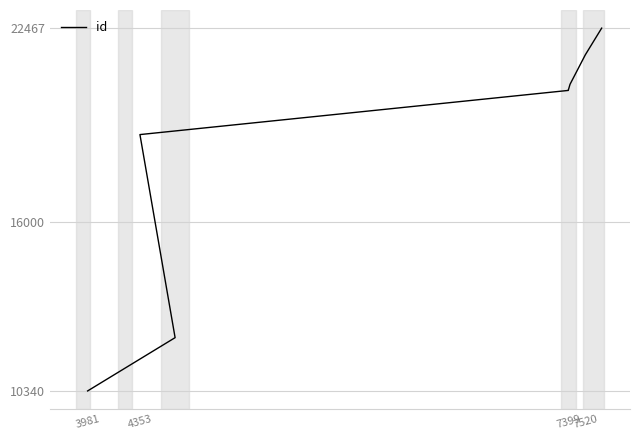

How many values are below 20396?

4